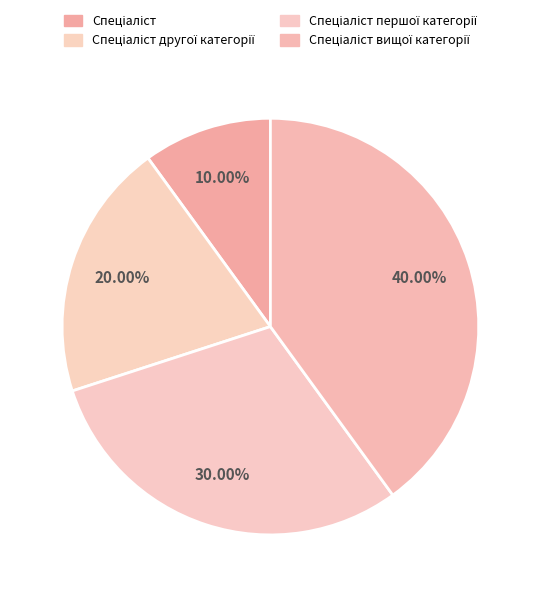

Count the number of slices in the pie.

4